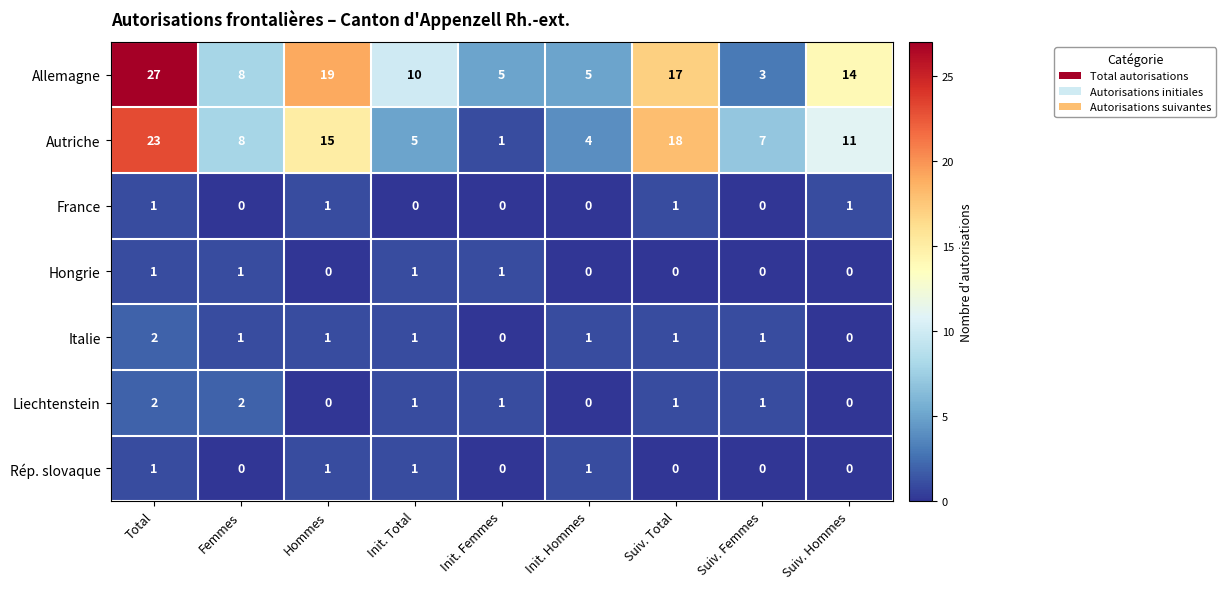

What is the sum of all Autriche values?

92